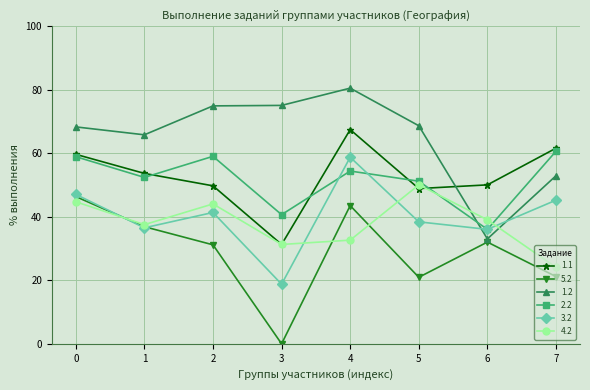

Does the chart have visible grid lines?

Yes